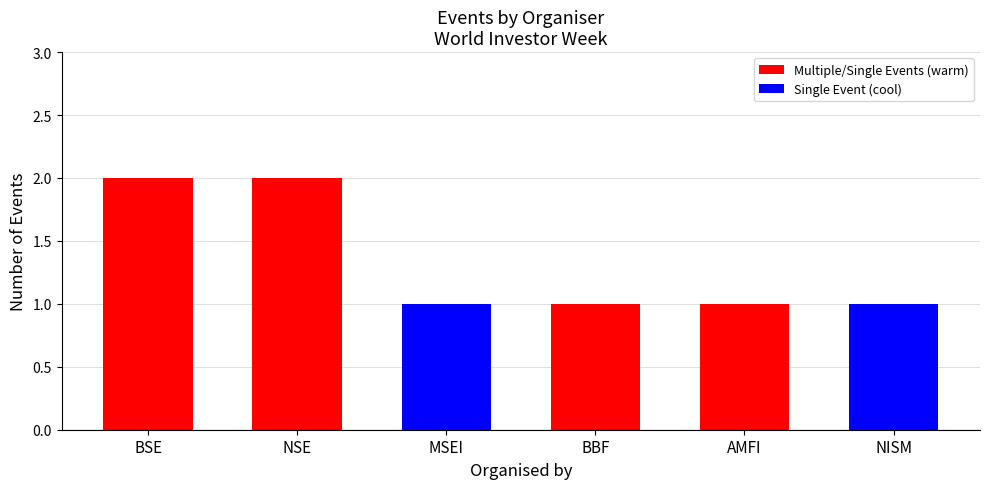

What is the maximum value shown in the chart?

2